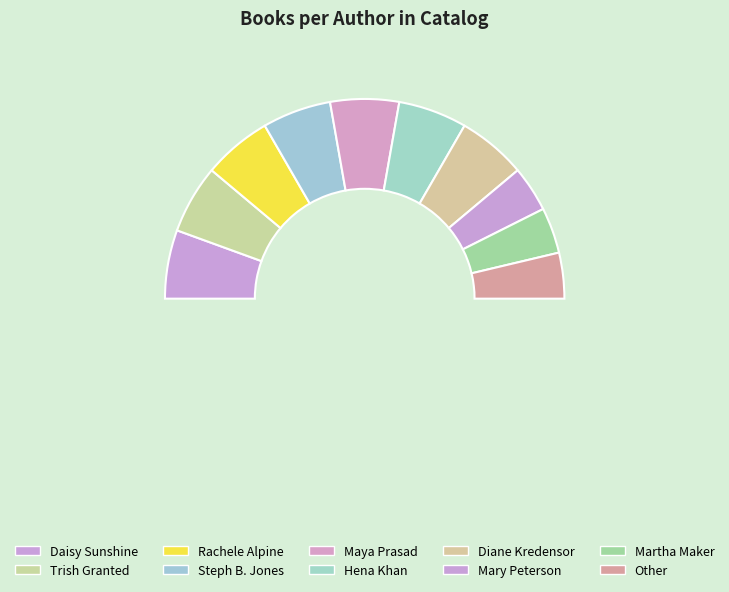

To the nearest percent, what is the average slice percentage?

10%